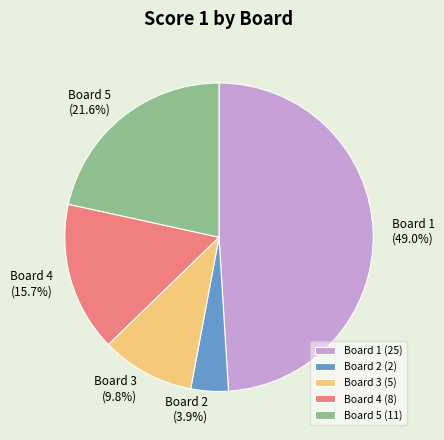

Between Board 5 and Board 2, which is larger?

Board 5